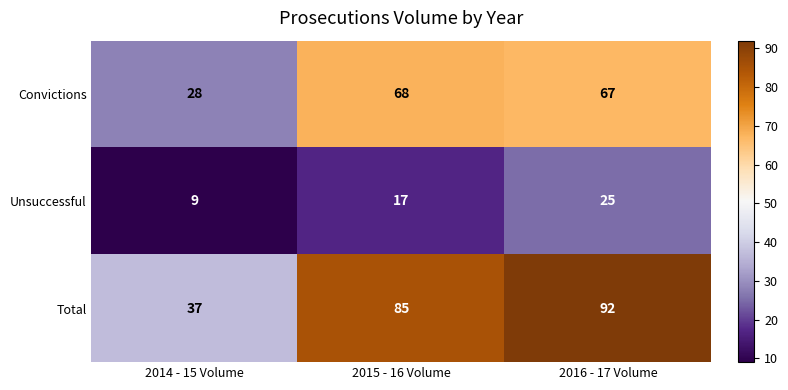

Reading left to right, what are all the values shown in this chart?

Convictions: 28	68	67
Unsuccessful: 9	17	25
Total: 37	85	92